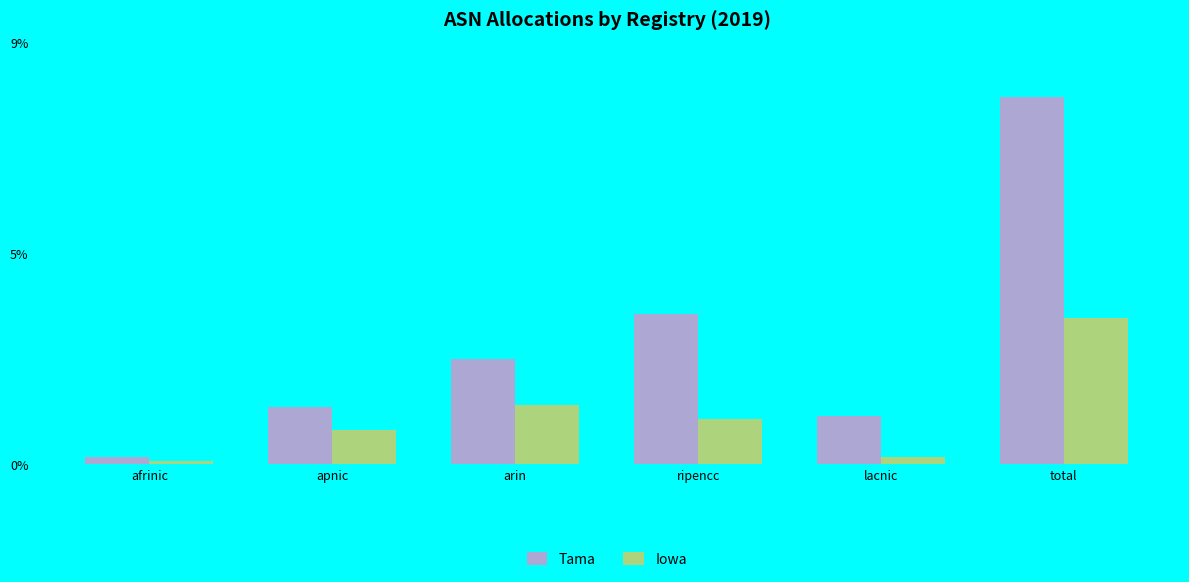

Which series has the widest spread of values?

Tama